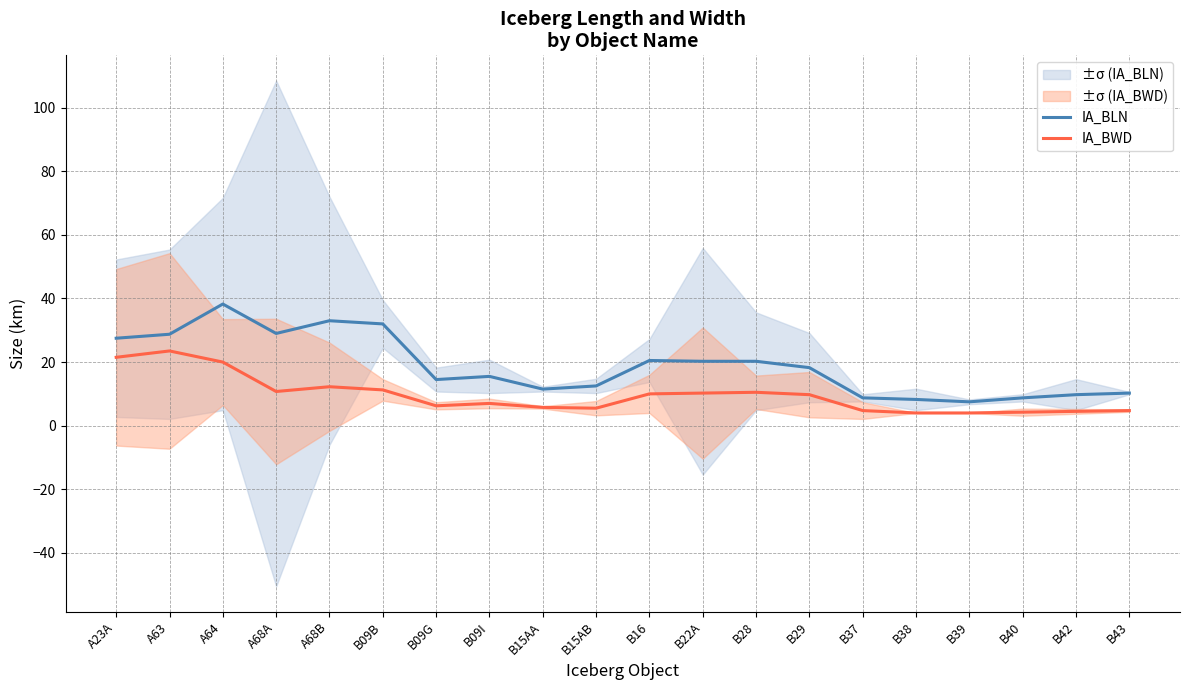

Count the number of data series in this chart.

2